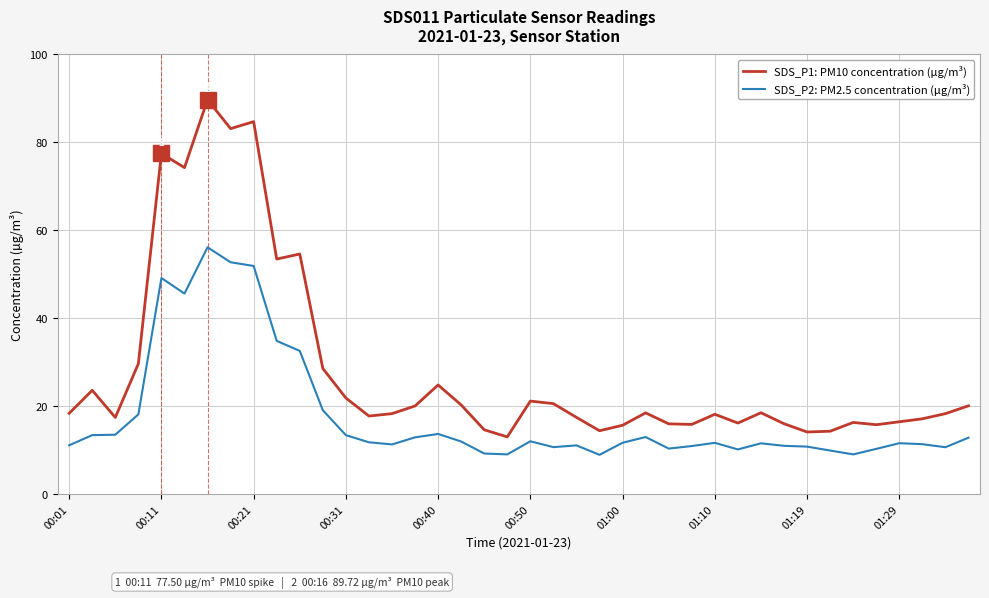

Which series has the largest range (max minus min)?

SDS_P1: PM10 concentration (µg/m³)